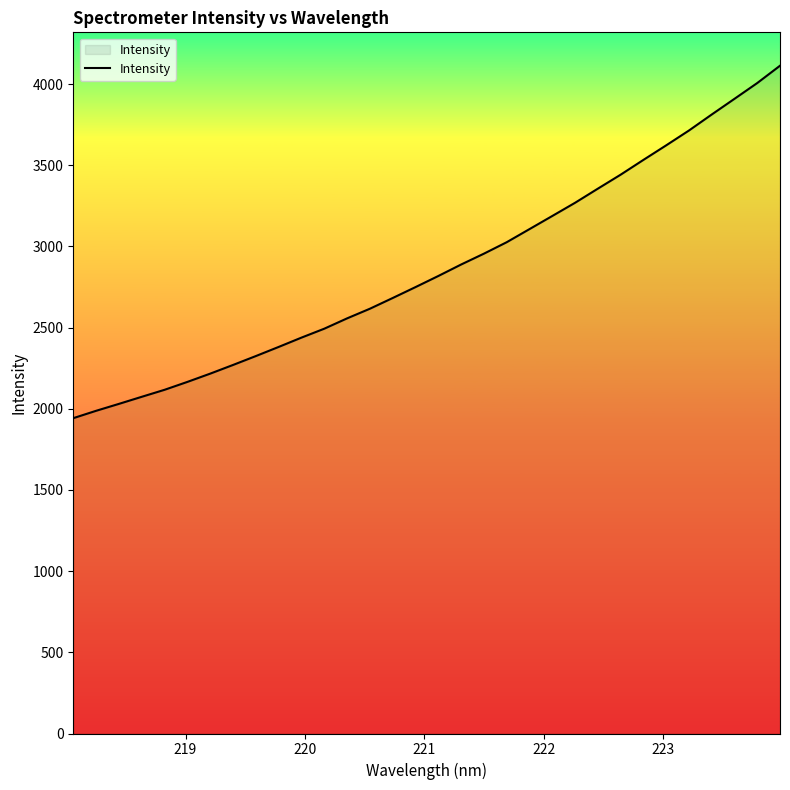

What is the difference between the maximum and minimum values?

2171.0